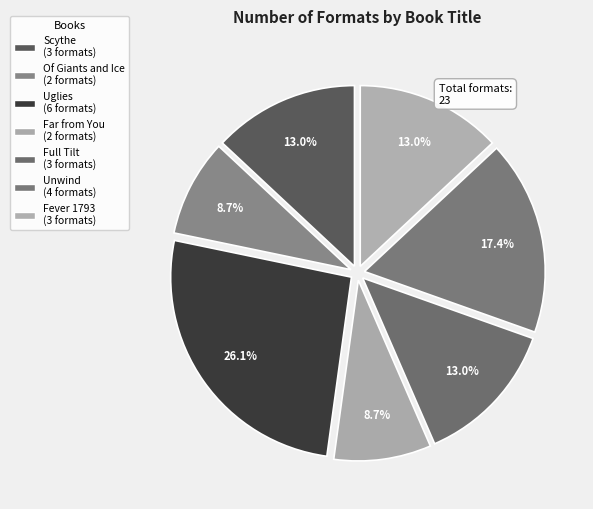

Does Of Giants and Ice account for over 50% of the chart?

No